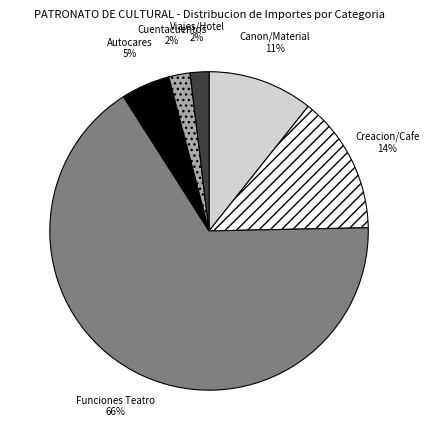

To the nearest percent, what is the difference between the largest and smallest slice percentages?

64%